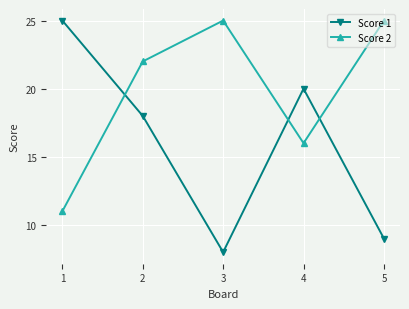

Rank the series by their average value, from lowest to highest.

Score 1, Score 2